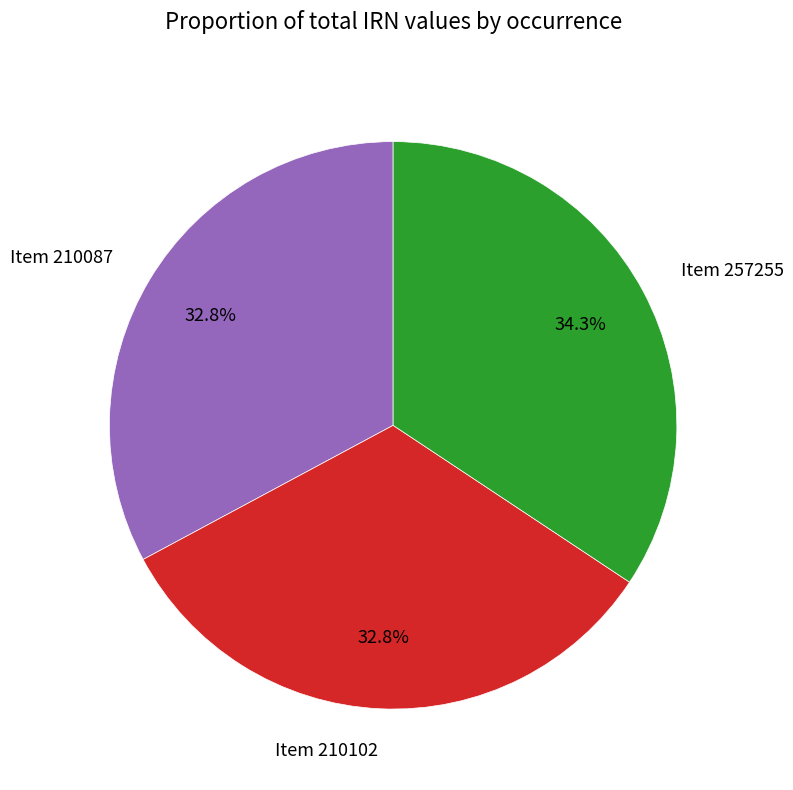

Is there a majority slice in this chart?

No